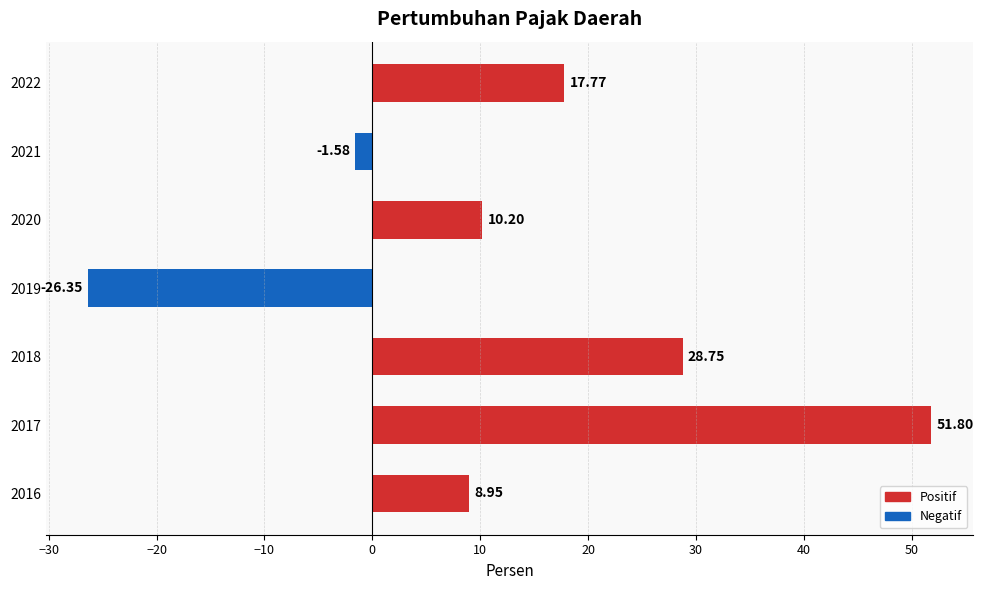

What is the change in value from 2020 to 2022?

+7.6